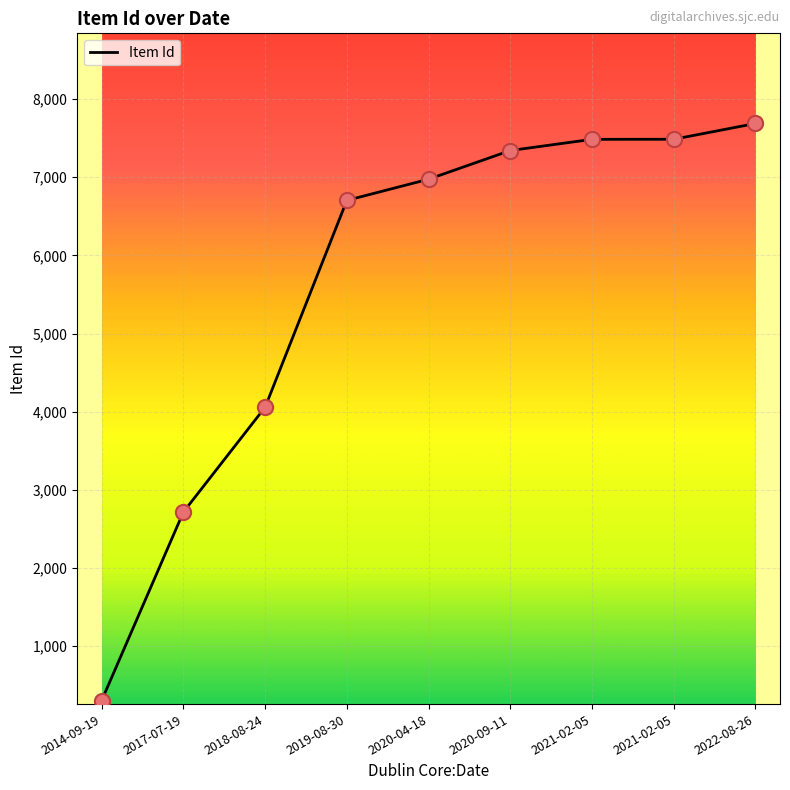

Between 2019-08-30 and 2021-02-05, which is larger?

2021-02-05